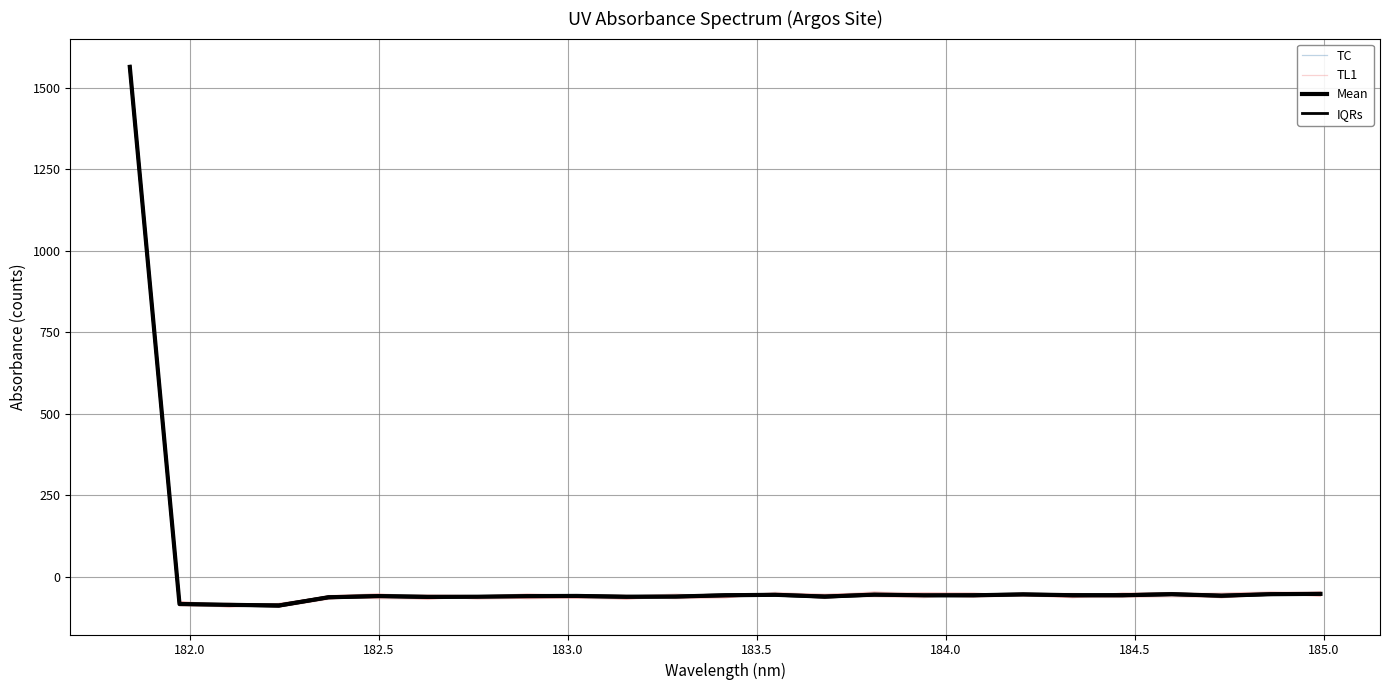

True or false: IQRs has a value of -99.0 at 15.

False